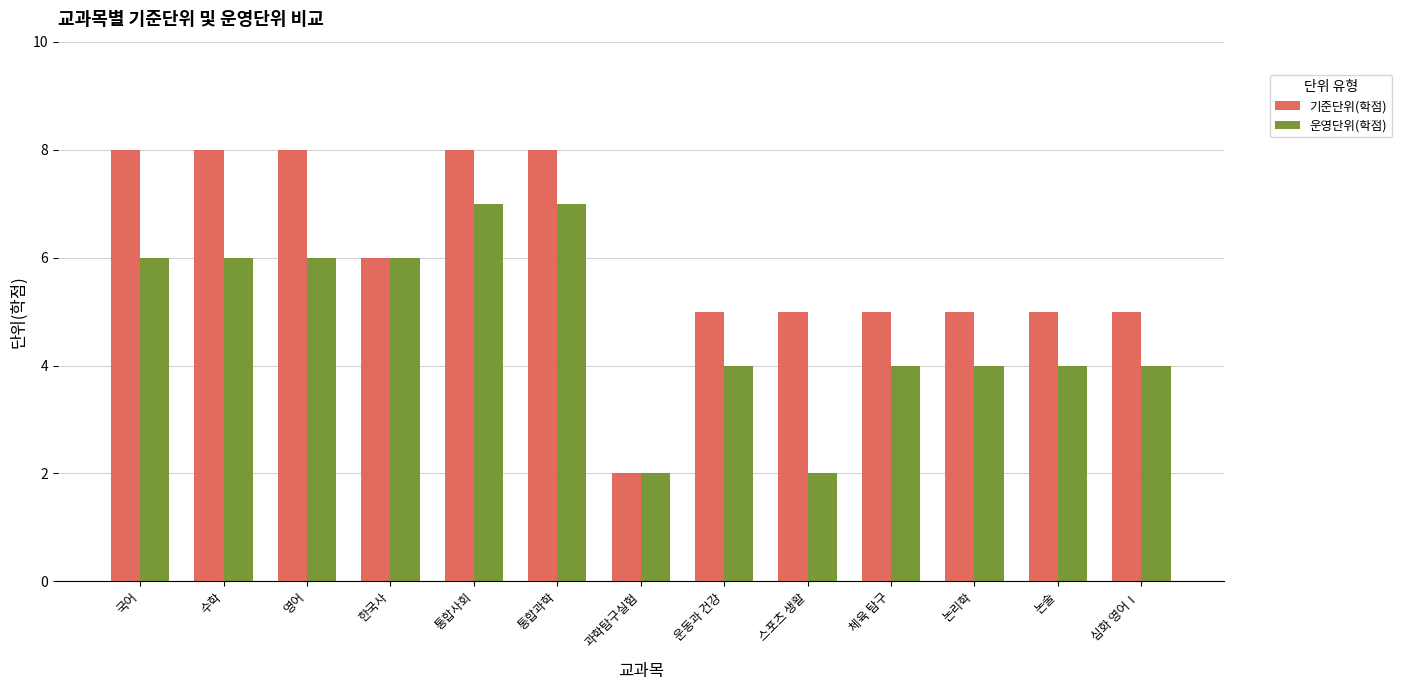

How many 기준단위(학점) values are between 5 and 8?

12